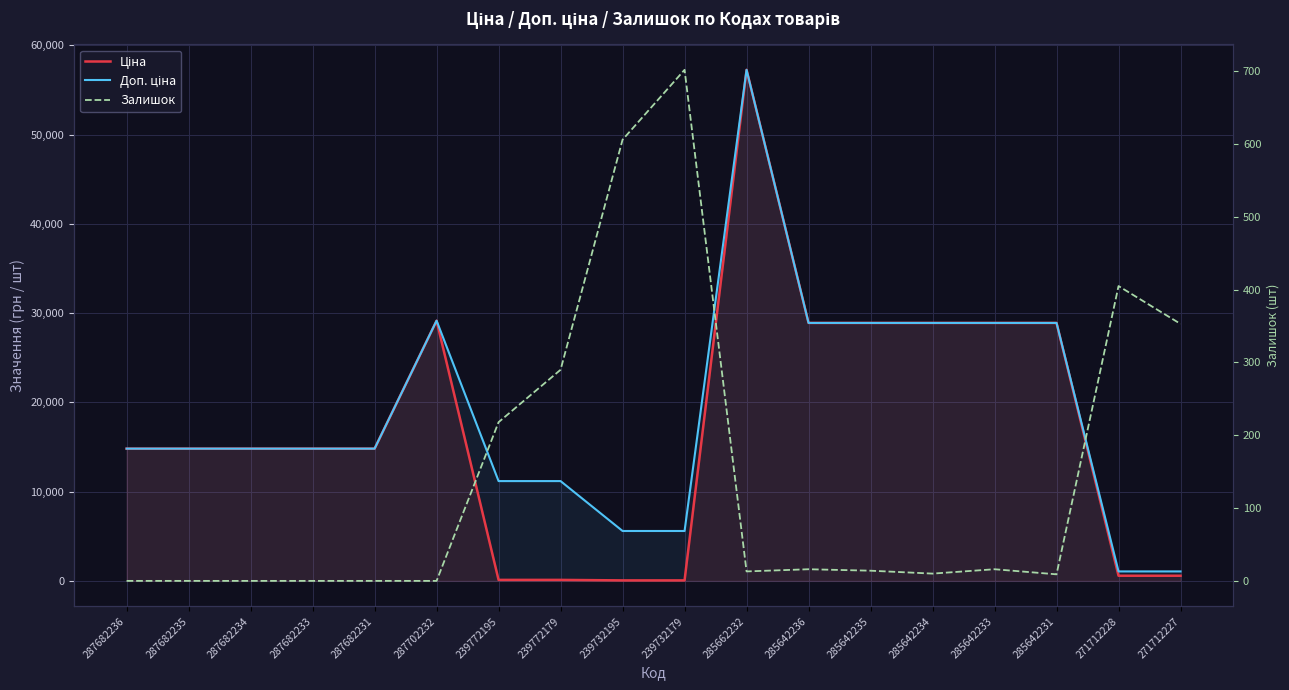

True or false: Залишок and Доп. ціна intersect in this chart.

False